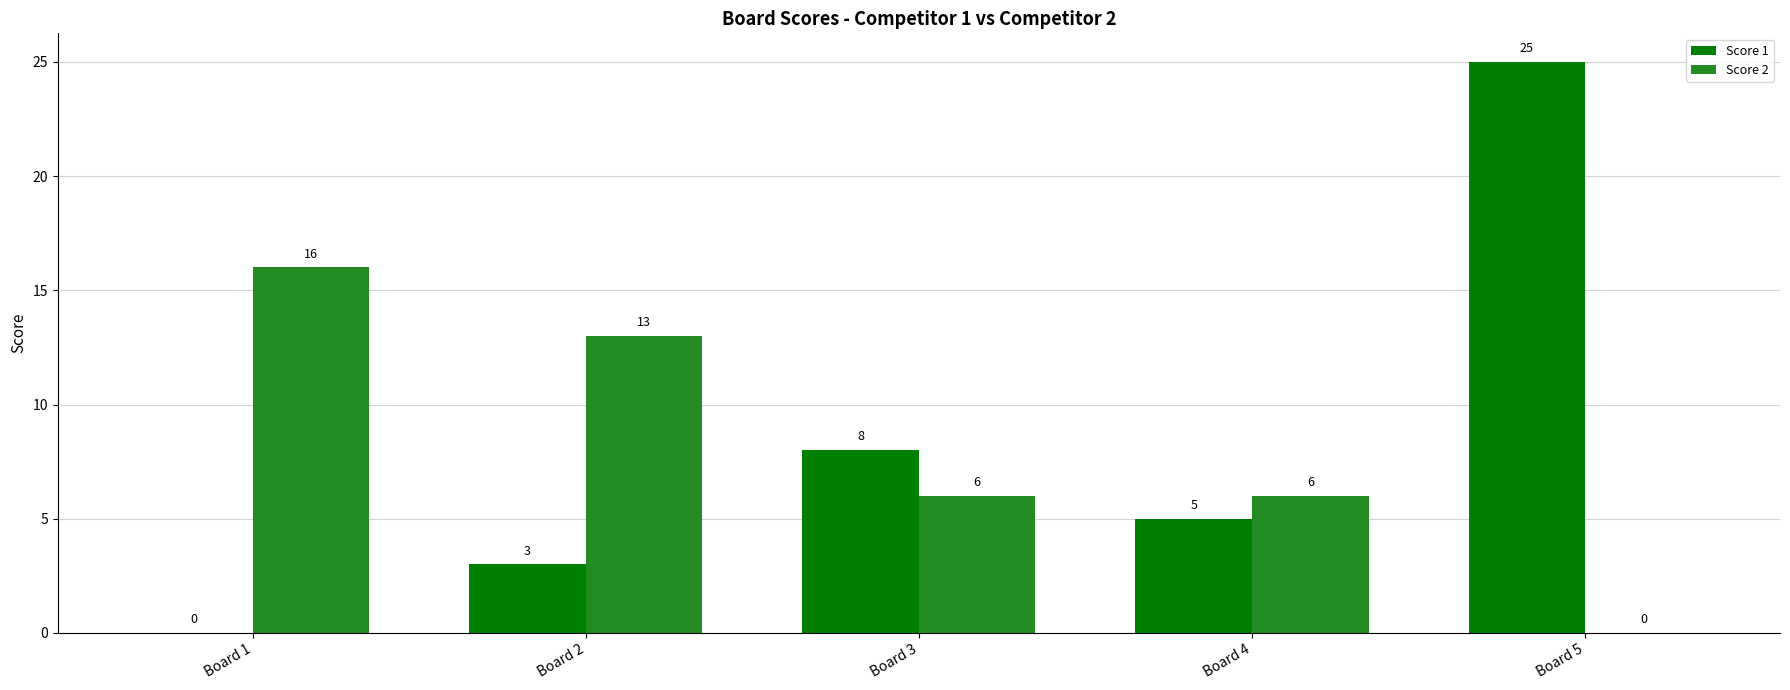

Which category has the highest value across all series?

Board 5